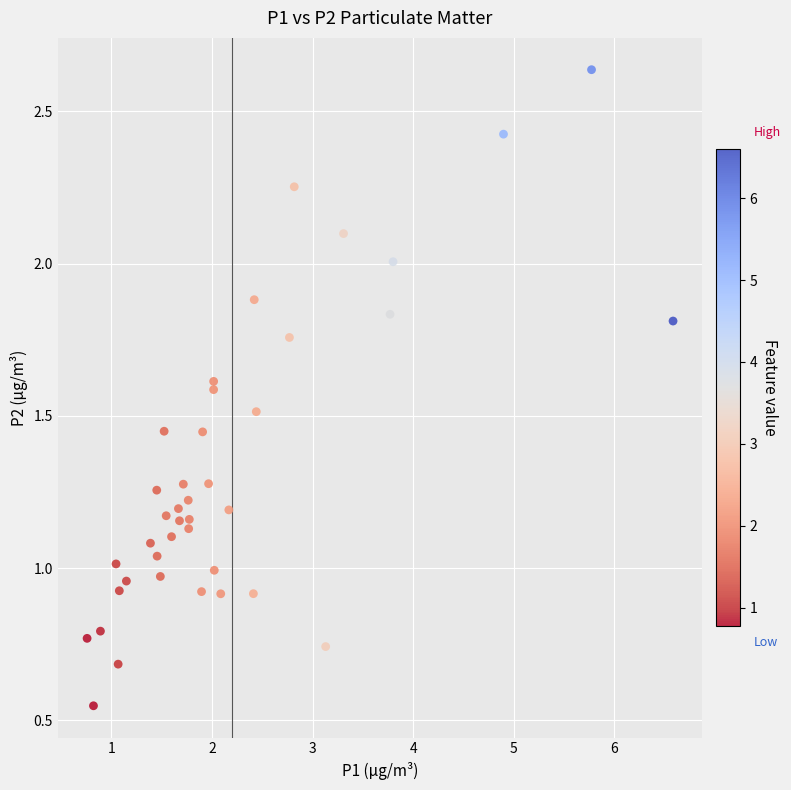

What is the range of Y values (max minus min)?

2.1